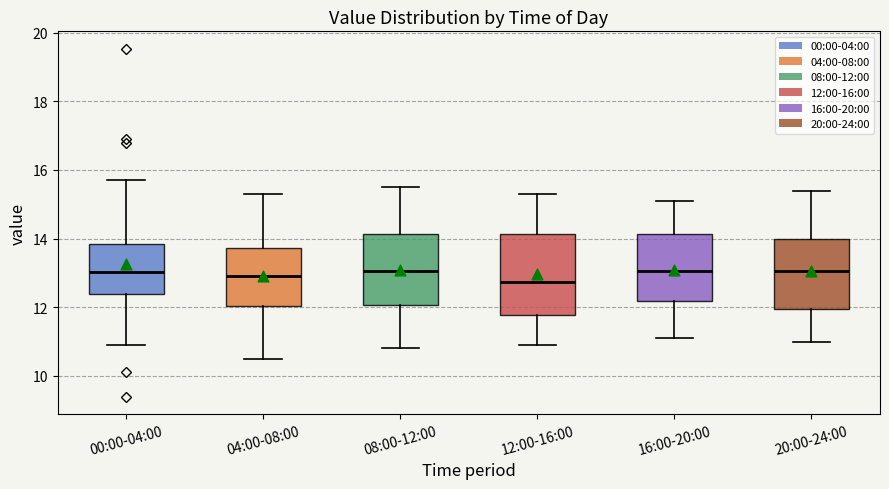

Comparing the boxes themselves (not the whiskers), which one is the tallest?

12:00-16:00